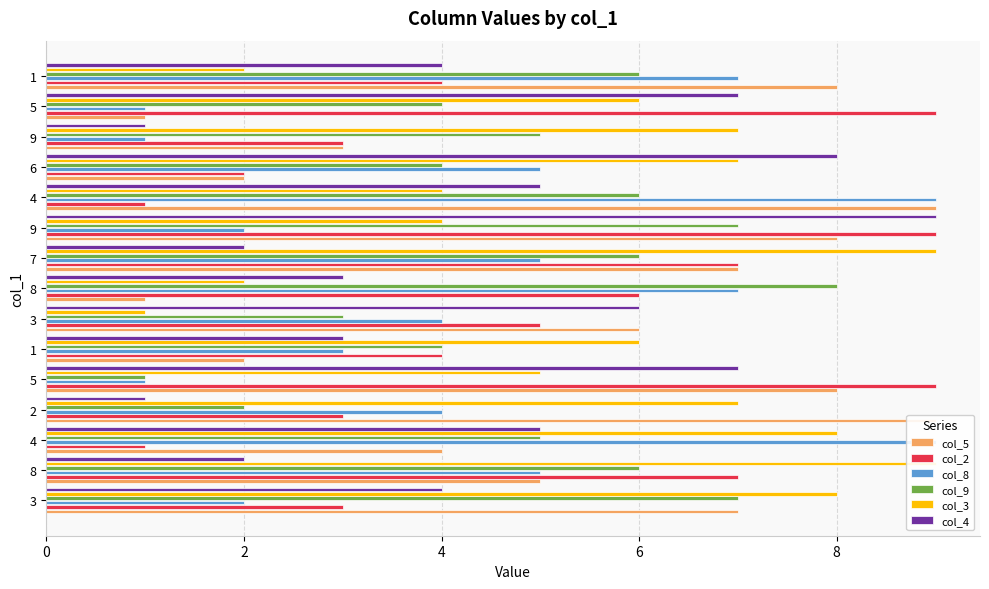

What is the difference between the second highest and minimum values in the col_8 series?

8